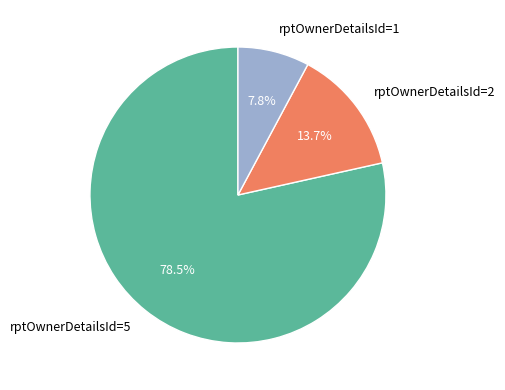

What portion of the pie excludes rptOwnerDetailsId=5?

21.5%